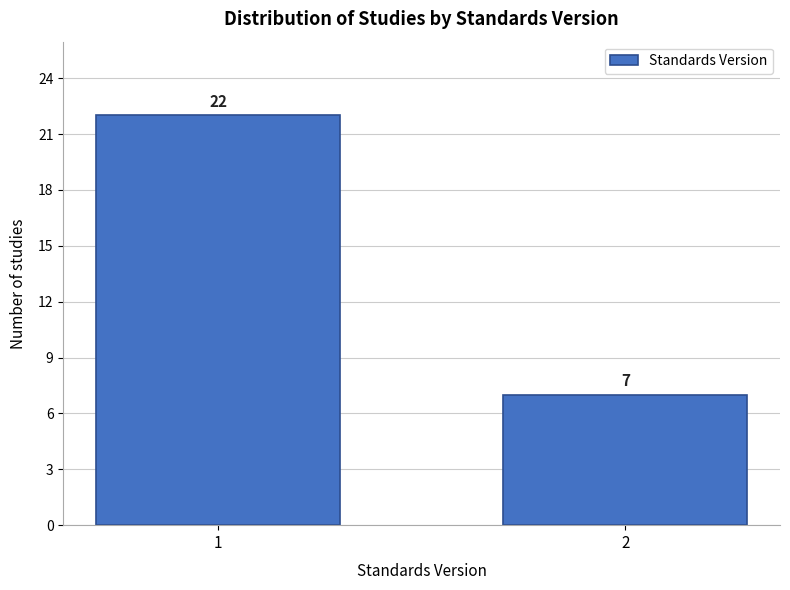

Reading right to left, list all the values displayed in this chart.

2=7	1=22